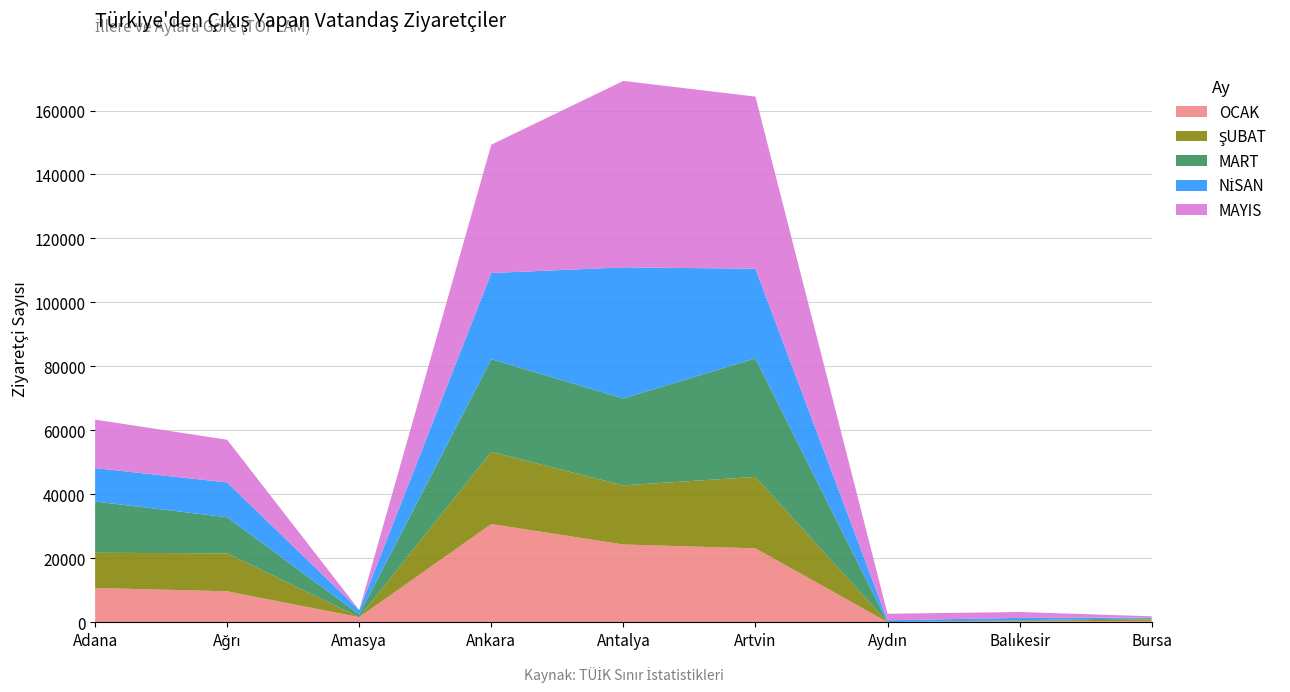

Reading left to right, list all the values displayed in this chart.

OCAK: Adana=10695	Ağrı=9653	Amasya=1553	Ankara=30681	Antalya=24293	Artvin=23080	Aydın=4	Balıkesir=249	Bursa=421
ŞUBAT: Adana=11004	Ağrı=11868	Amasya=0	Ankara=22571	Antalya=18479	Artvin=22348	Aydın=15	Balıkesir=157	Bursa=458
MART: Adana=16028	Ağrı=11297	Amasya=861	Ankara=28973	Antalya=27179	Artvin=37057	Aydın=15	Balıkesir=198	Bursa=346
NİSAN: Adana=10455	Ağrı=10875	Amasya=1347	Ankara=26955	Antalya=41007	Artvin=28032	Aydın=555	Balıkesir=735	Bursa=254
MAYIS: Adana=15167	Ağrı=13354	Amasya=26	Ankara=40137	Antalya=58298	Artvin=53833	Aydın=2048	Balıkesir=1839	Bursa=352